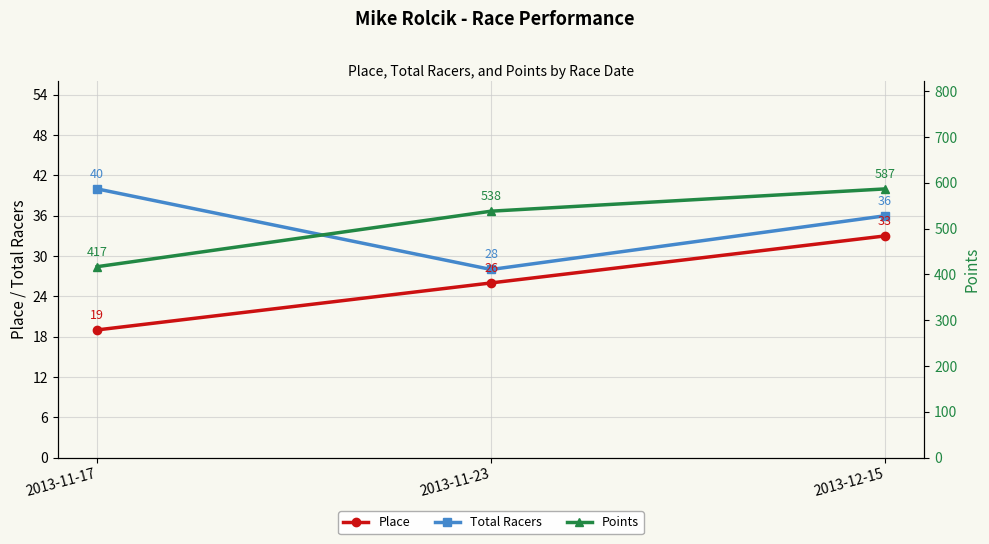

At 2013-11-23, list the series in order from largest to smallest.

Points, Total Racers, Place